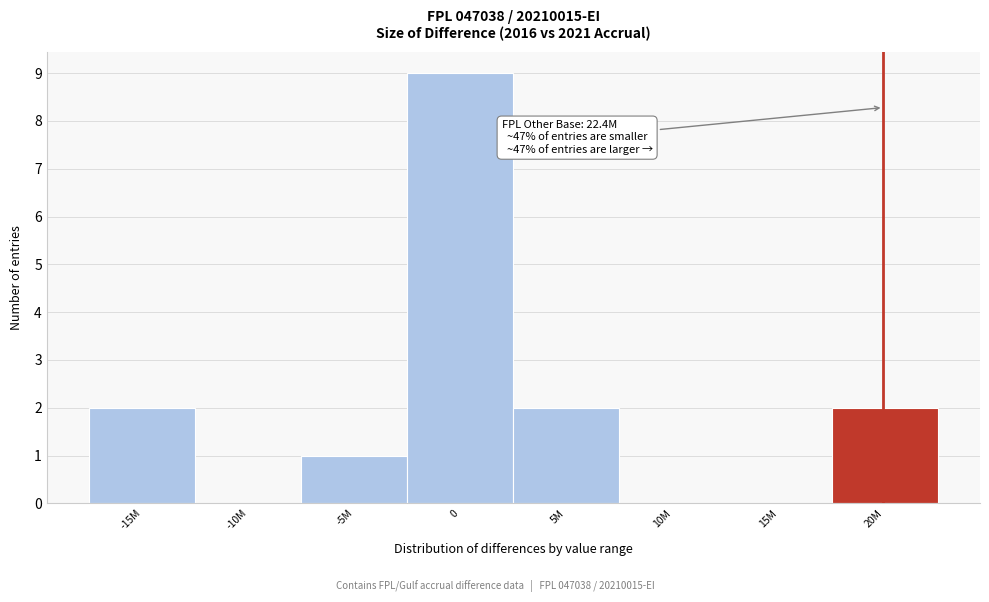

Reading left to right, list all the values displayed in this chart.

-15M=2	-10M=0	-5M=1	0=9	5M=2	10M=0	15M=0	20M=2